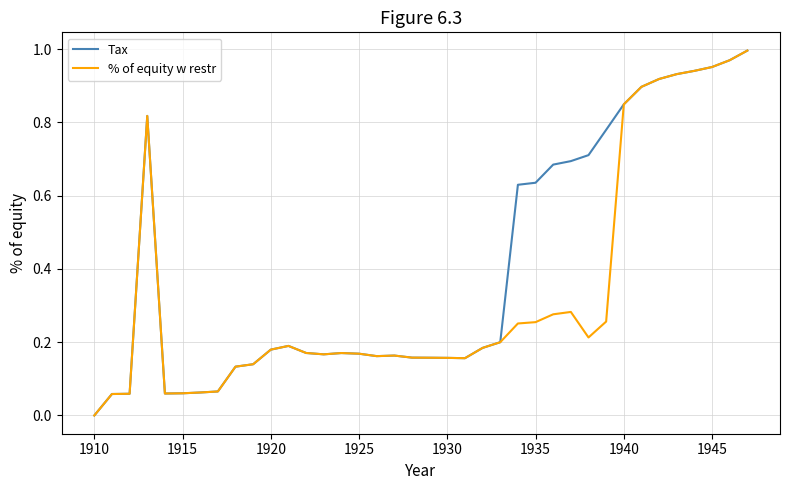

In % of equity w restr, how many points are lower than both neighbors (excluding endpoints)?

5